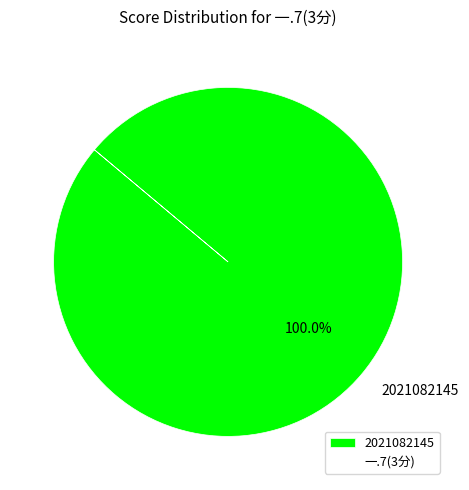

Rank the categories by value from highest to lowest.

2021082145